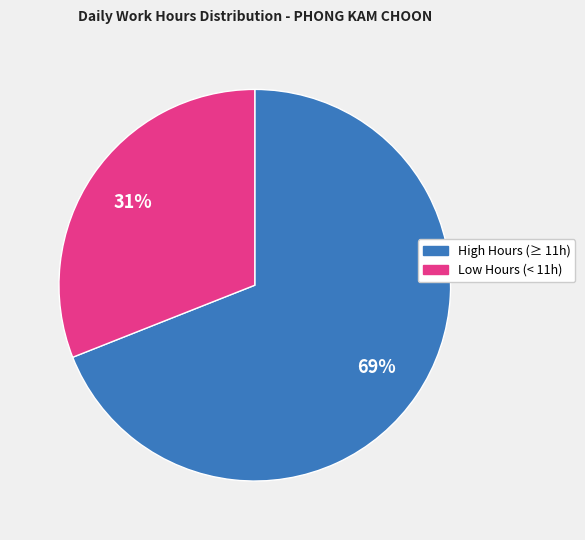

To the nearest percent, what is the average slice percentage?

50%